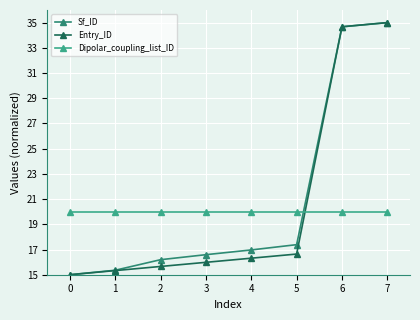

Is the value of Sf_ID at 1 greater than the value of Entry_ID at 7?

No